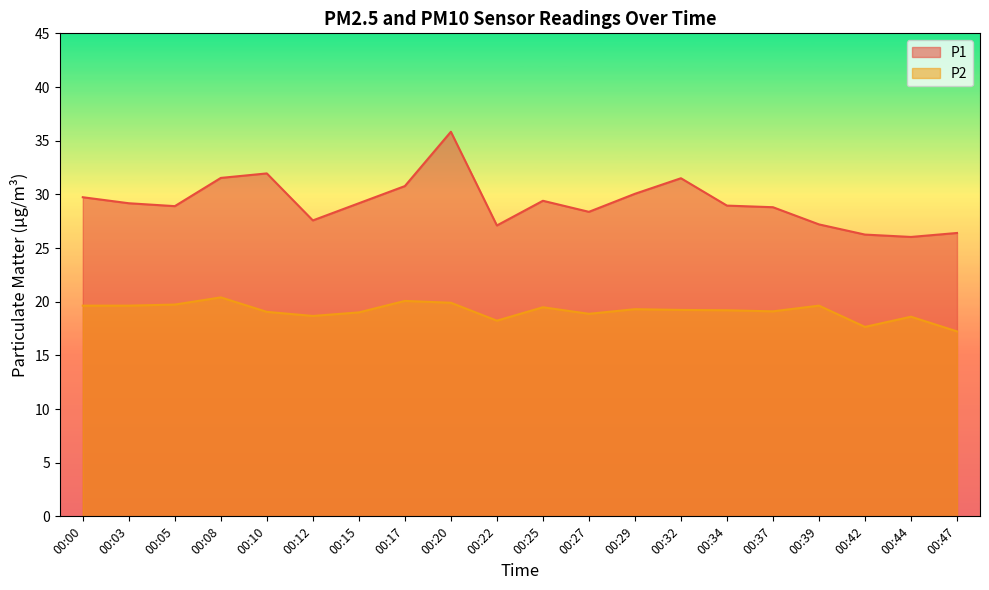

Reading right to left, transcribe all the data shown in this chart.

P1: 00:47=26.4	00:44=26.0	00:42=26.2	00:39=27.2	00:37=28.8	00:34=28.9	00:32=31.5	00:29=30.1	00:27=28.4	00:25=29.4	00:22=27.1	00:20=35.8	00:17=30.8	00:15=29.2	00:12=27.6	00:10=31.9	00:08=31.5	00:05=28.9	00:03=29.2	00:00=29.7
P2: 00:47=17.2	00:44=18.6	00:42=17.6	00:39=19.6	00:37=19.1	00:34=19.2	00:32=19.2	00:29=19.3	00:27=18.9	00:25=19.5	00:22=18.2	00:20=19.9	00:17=20.1	00:15=19.0	00:12=18.7	00:10=19.1	00:08=20.4	00:05=19.7	00:03=19.6	00:00=19.6